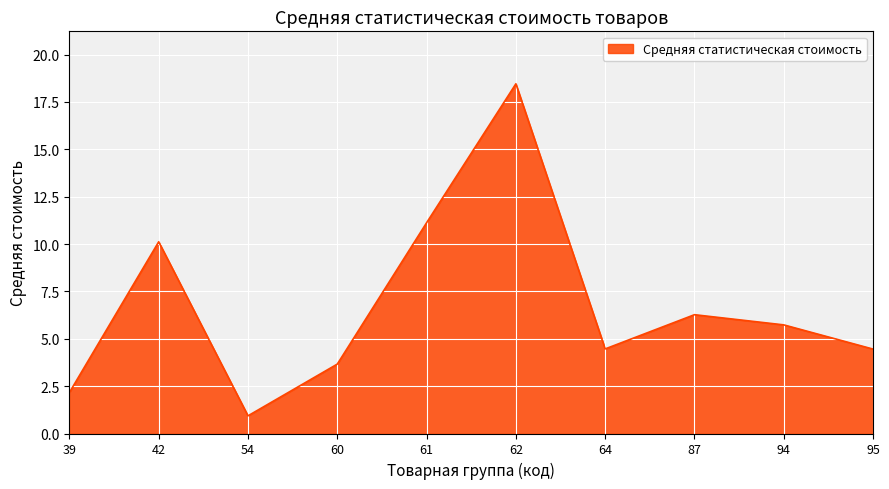

Where is the first local maximum?

42